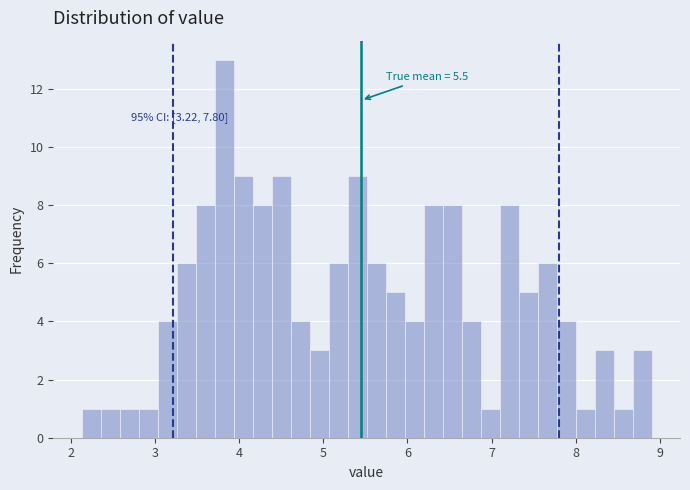

Around what value on the x-axis is the tallest bar? Give the approximate position of its centre, as read against the axis.

3.8